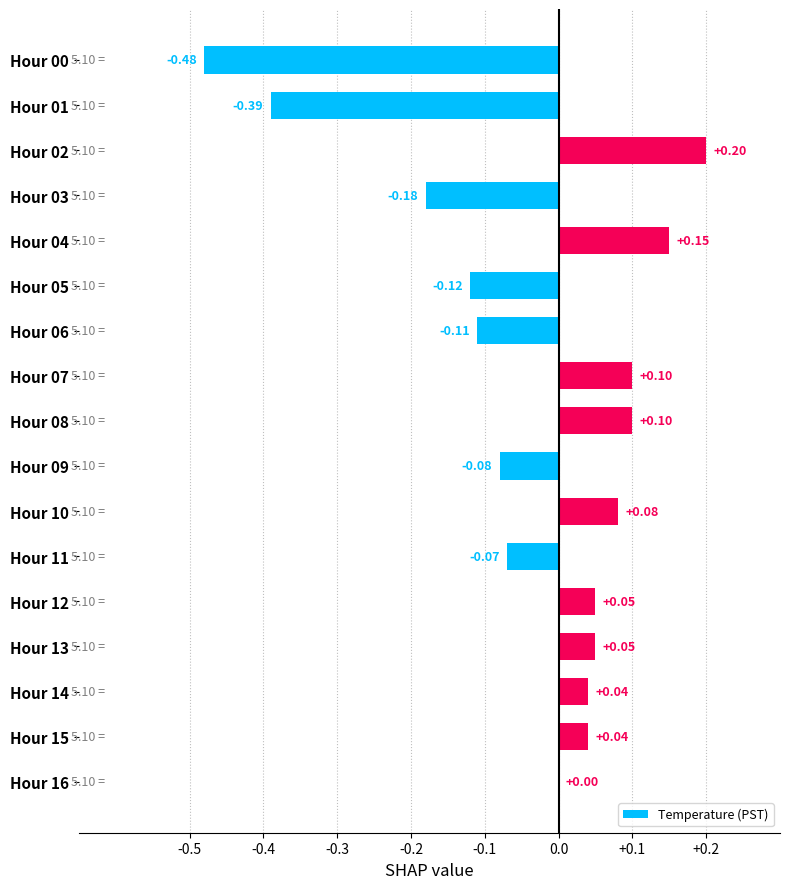

Which has a higher value, Hour 08 or Hour 02?

Hour 02